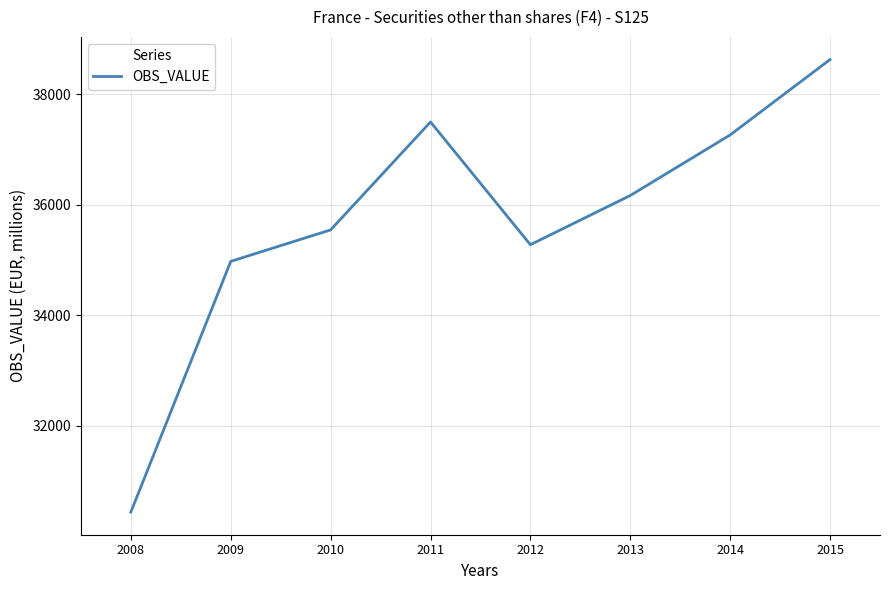

Rank the categories by value from lowest to highest.

2008, 2009, 2012, 2010, 2013, 2014, 2011, 2015